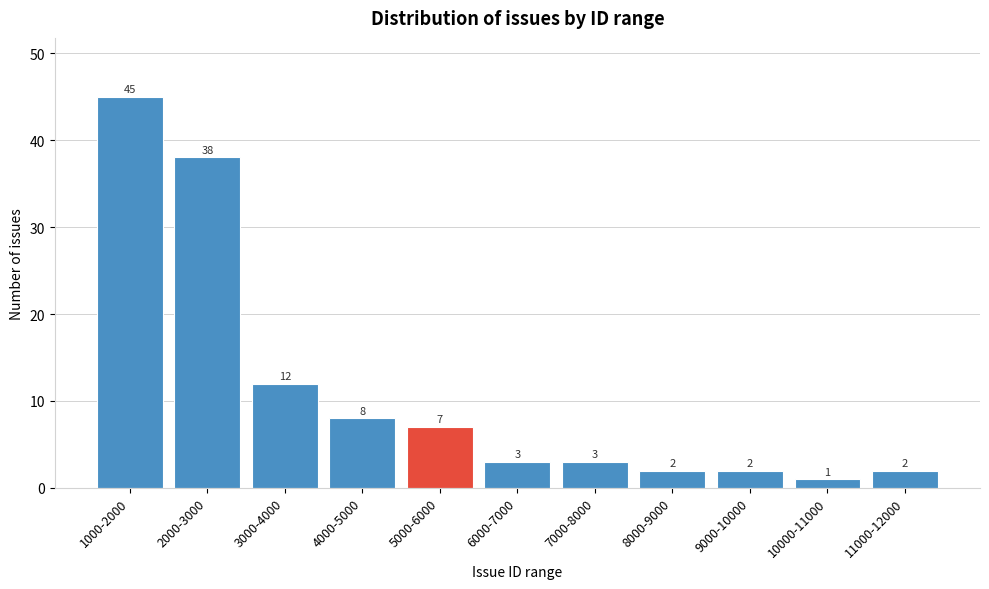

Reading left to right, extract all data points from this chart.

1000-2000=45	2000-3000=38	3000-4000=12	4000-5000=8	5000-6000=7	6000-7000=3	7000-8000=3	8000-9000=2	9000-10000=2	10000-11000=1	11000-12000=2